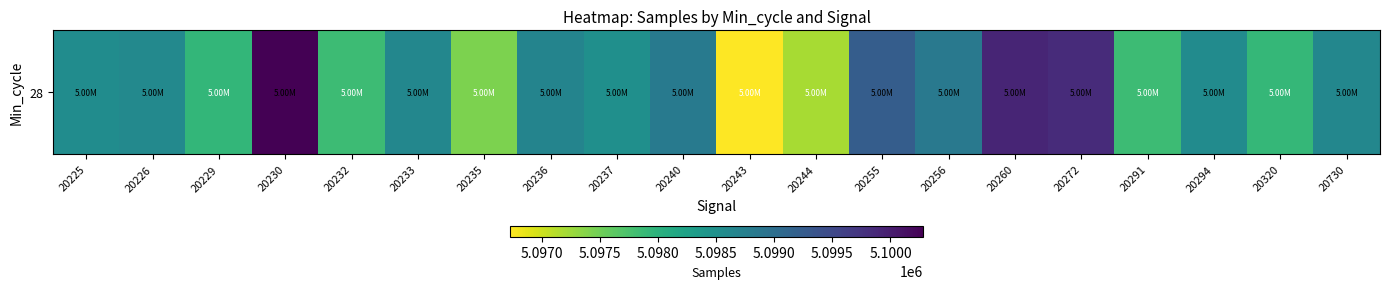

Reading left to right, extract all data points from this chart.

5098550	5098602	5097924	5100280	5097851	5098632	5097433	5098675	5098508	5098809	5096727	5097188	5099237	5098845	5099918	5099837	5097851	5098571	5097907	5098636